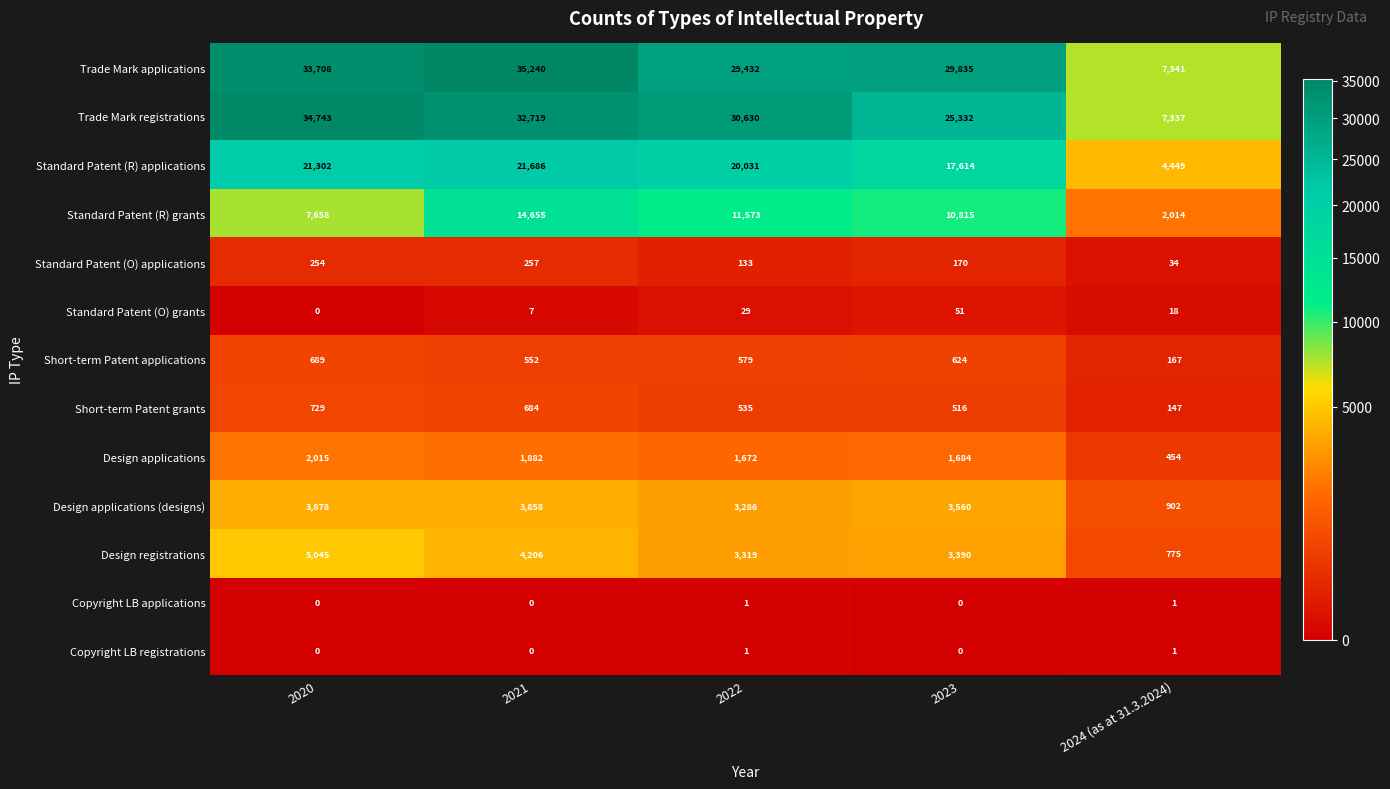

What is the sum of all Design applications values?

7707